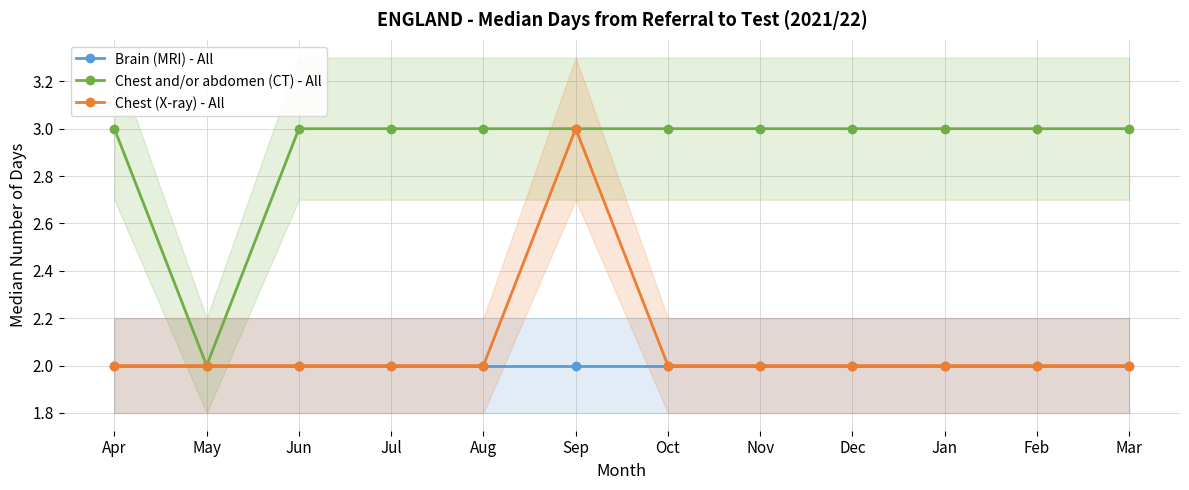

What is the maximum value for Chest (X-ray) - All?

3